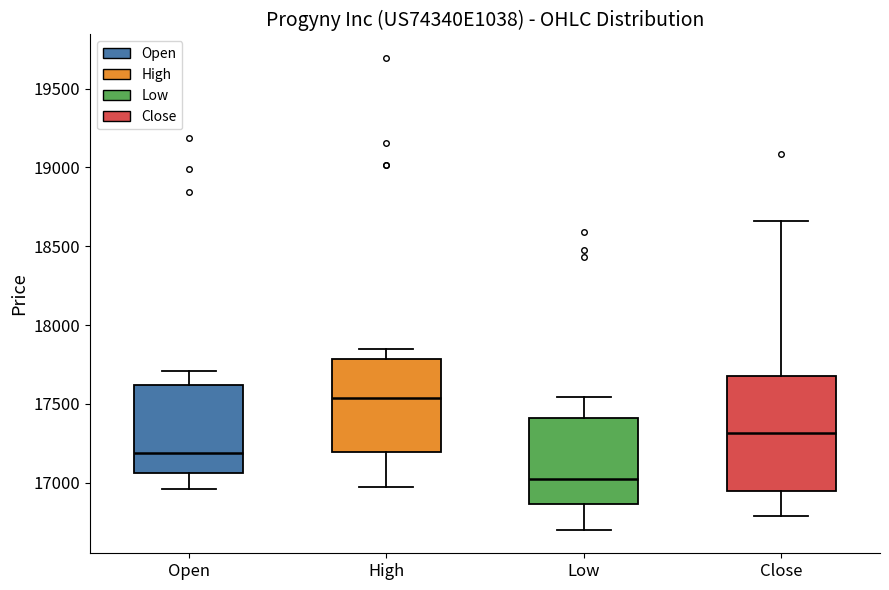

Reading left to right, transcribe this box plot: for each box, give where its median line is, the range the box spans, and where its two whiskers end, as read against the y-axis. The values are not printed on the chart, so give them approximately, as read against the axis.

Open: median 17200, box 17050 to 17600, whiskers 16950 to 17700
High: median 17550, box 17200 to 17800, whiskers 16950 to 17850
Low: median 17000, box 16850 to 17400, whiskers 16700 to 17550
Close: median 17300, box 16950 to 17650, whiskers 16800 to 18650